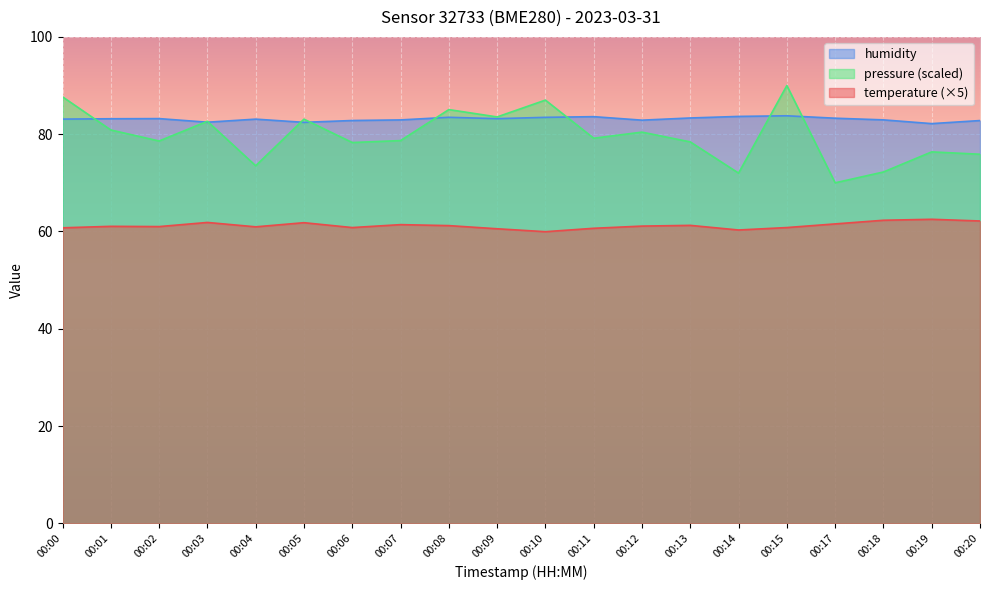

Does the chart display data point markers on the line(s)?

No